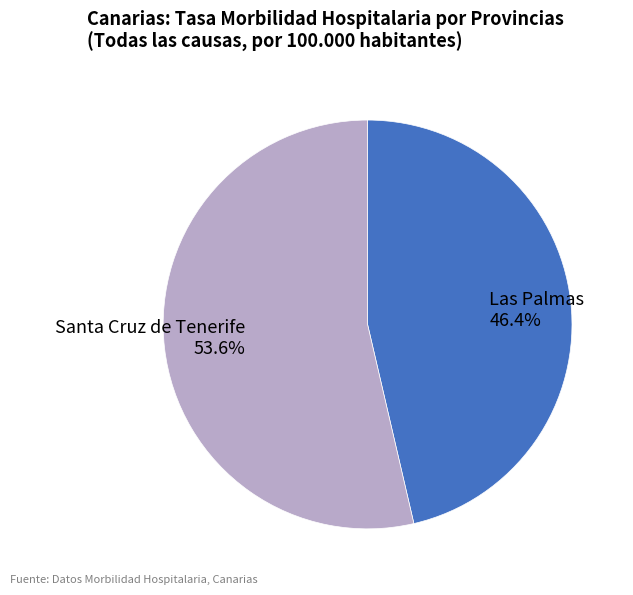

To the nearest percent, what is the difference between the Las Palmas and Santa Cruz de Tenerife slice percentages?

7%